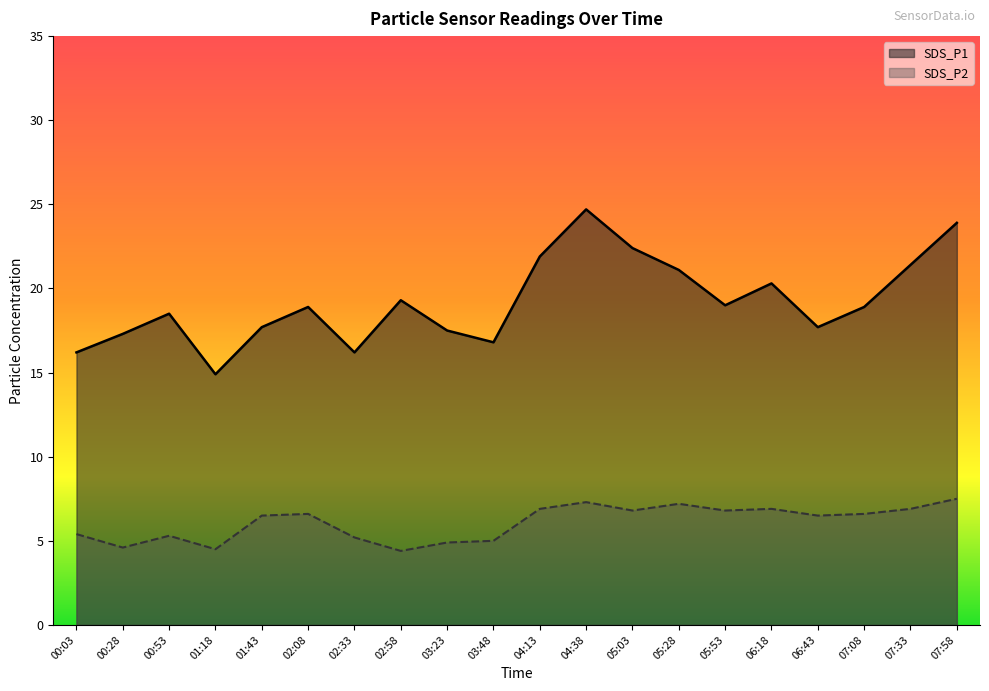

What is the label of the 18th point from the left?

07:08